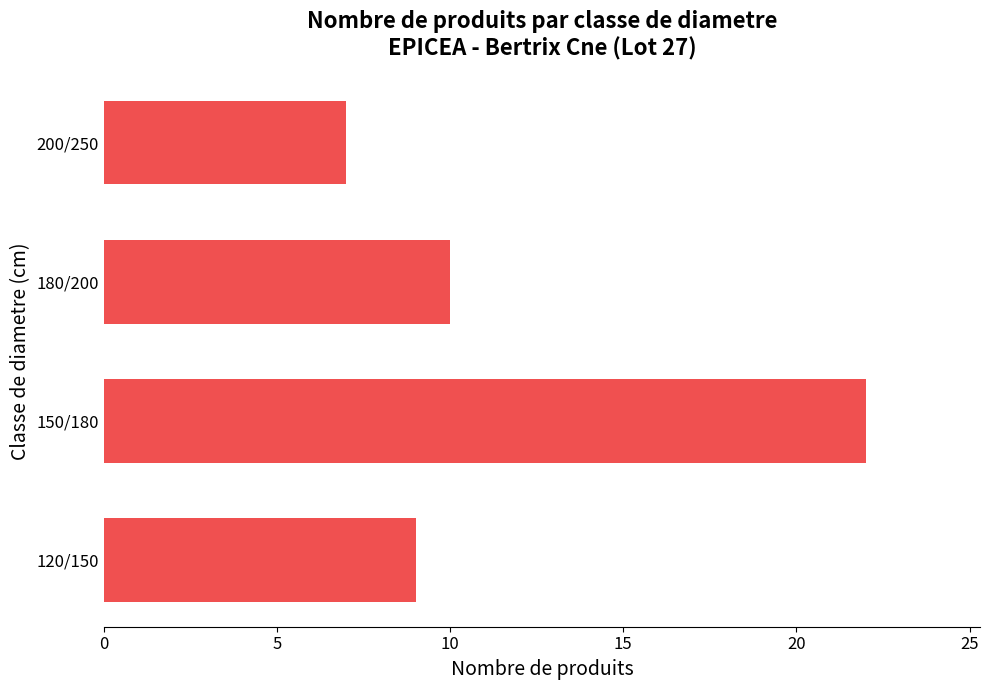

Reading bottom to top, transcribe all the data shown in this chart.

9	22	10	7